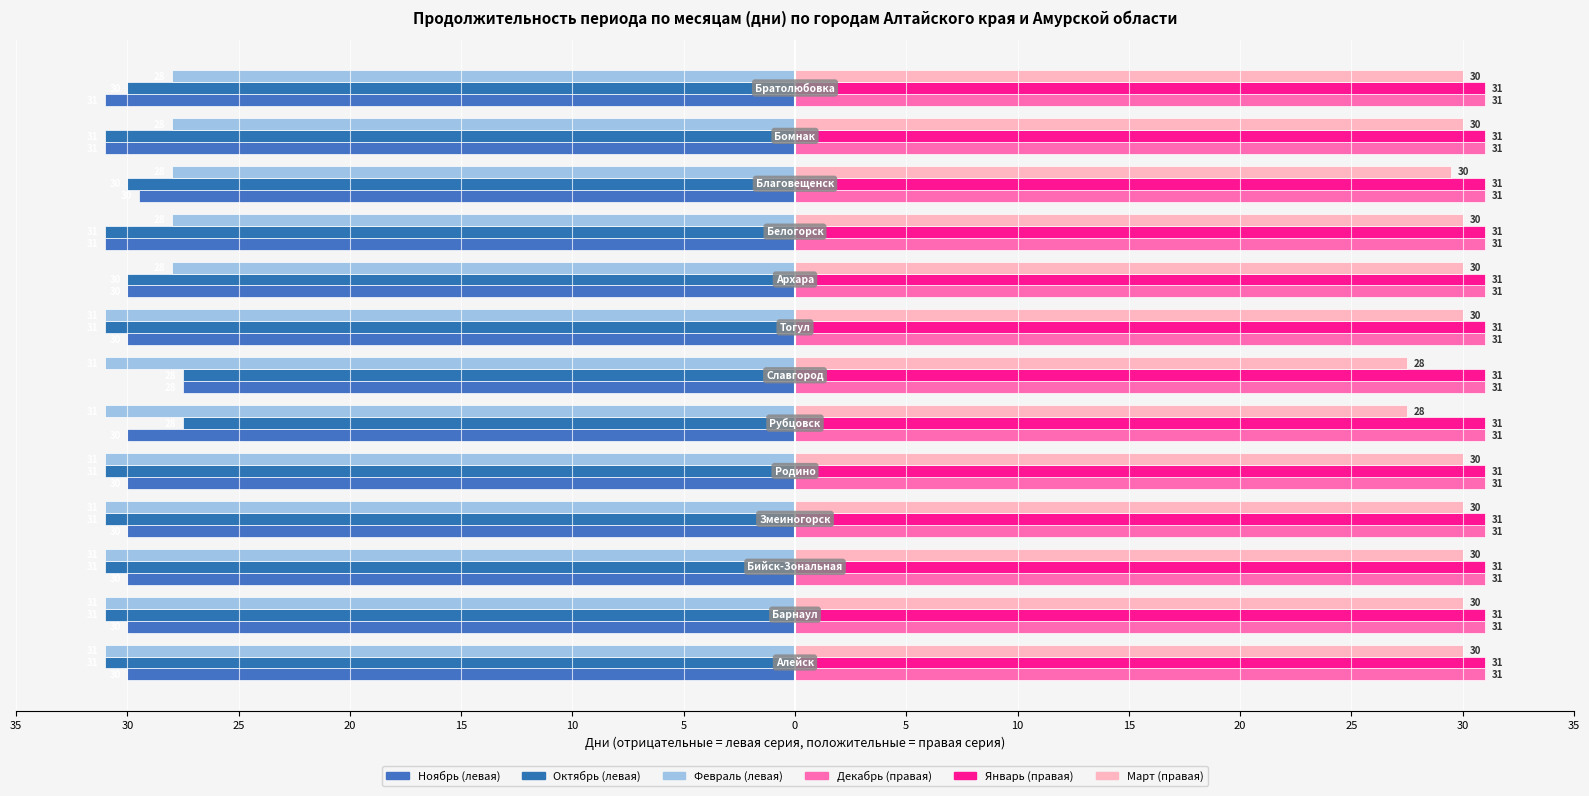

What is the minimum value shown in the chart?

-31.0